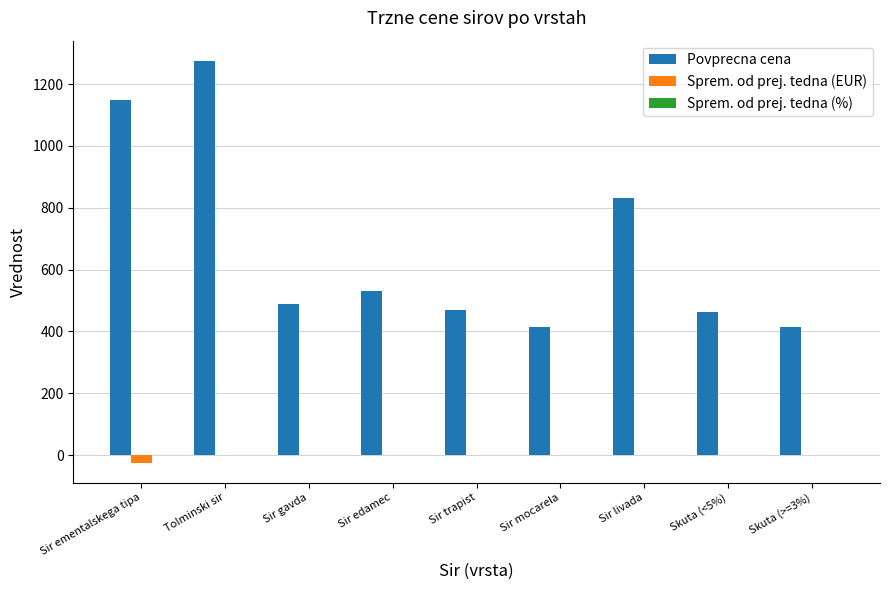

The value of Povprecna cena at Tolminski sir is 317.7. True or false?

False